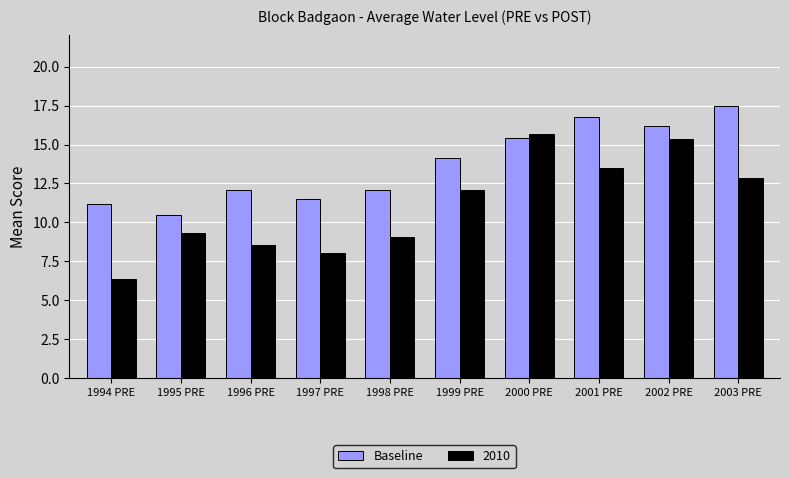

What is the greatest value displayed?

17.5